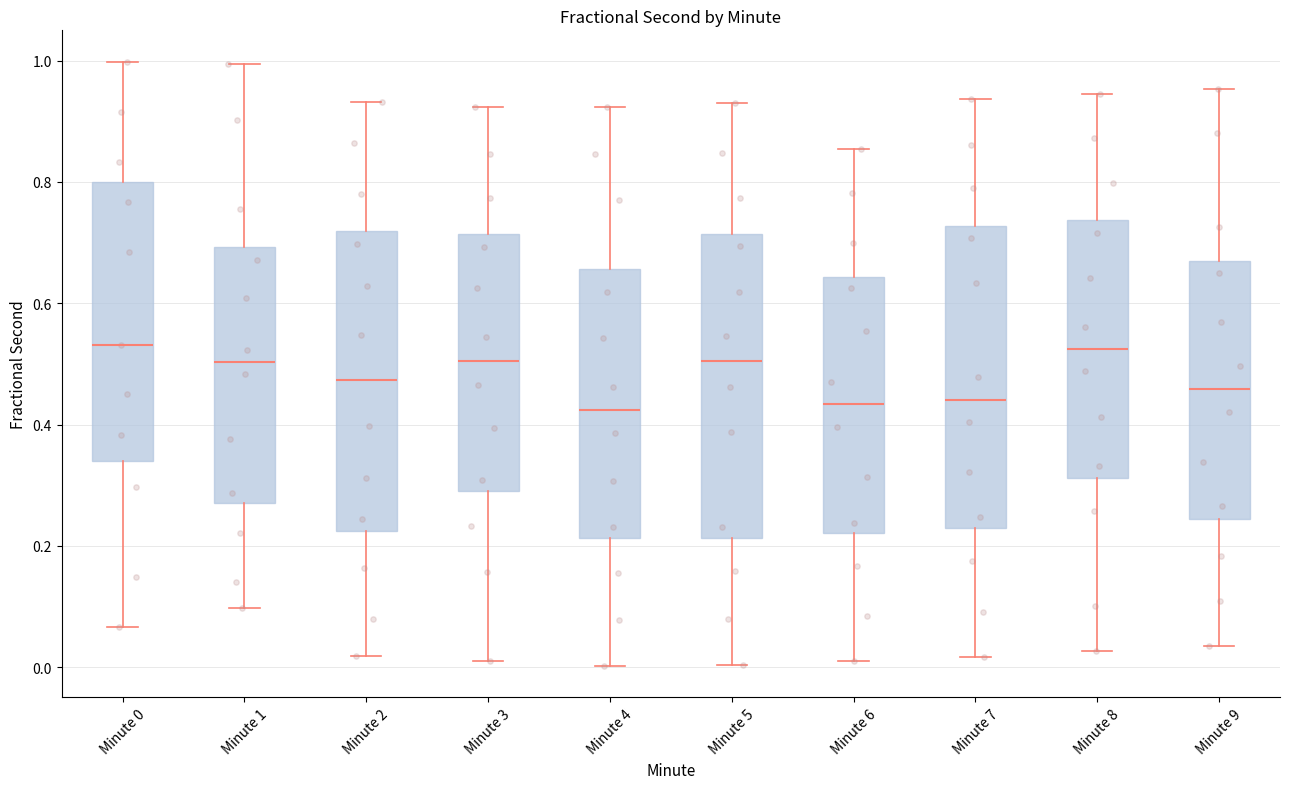

Where is the lower edge of the box for Minute 3 on the y-axis? The values are not printed on the chart, so give them approximately, as read against the axis.

0.28